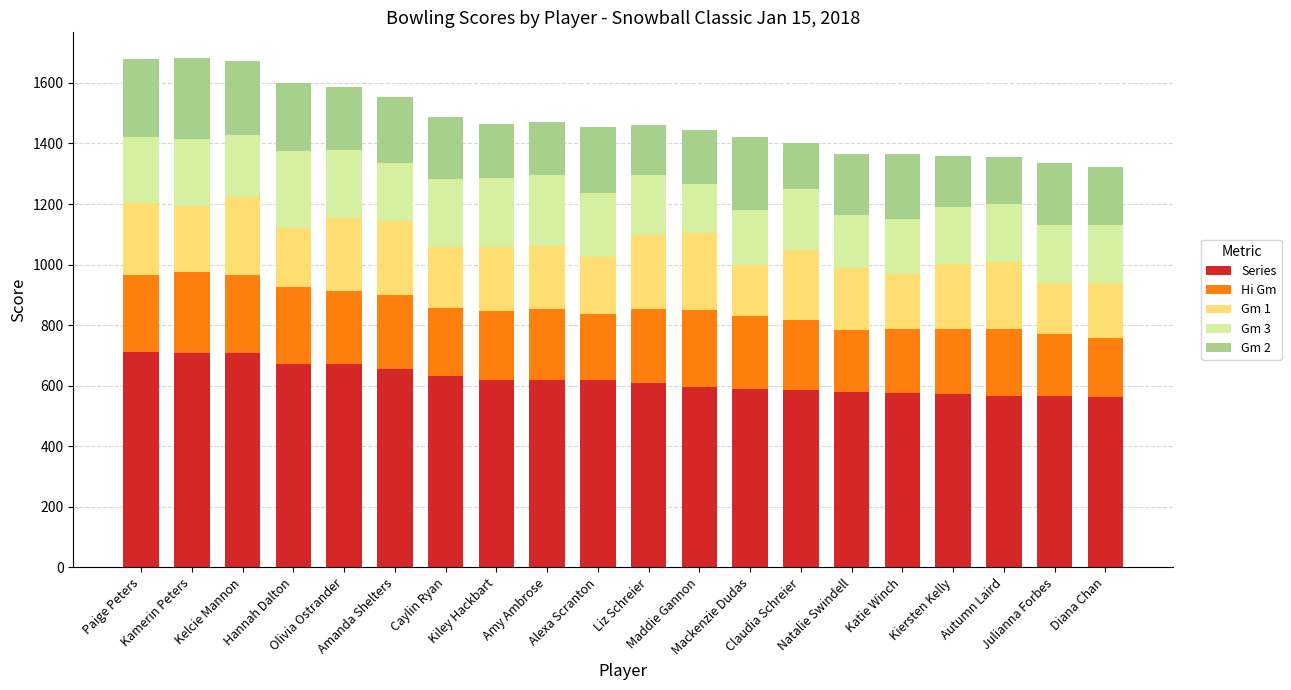

What is the sum of all Series values?

12420